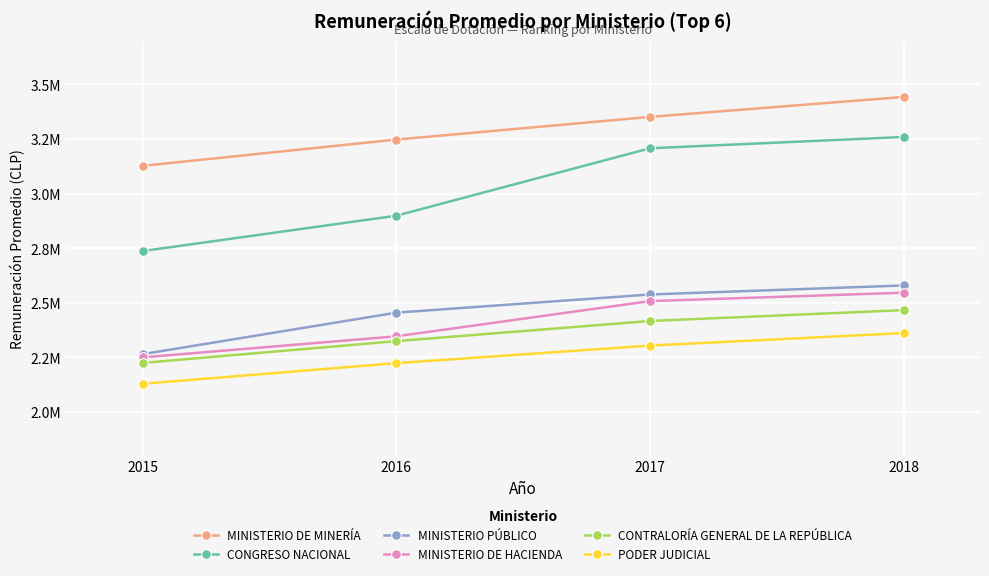

True or false: MINISTERIO PÚBLICO and MINISTERIO DE MINERÍA intersect in this chart.

False